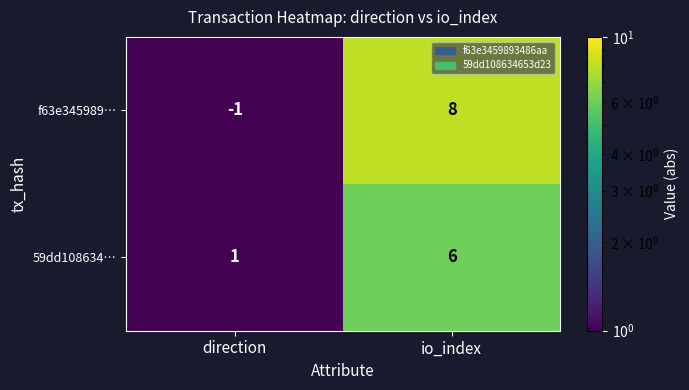

How many data points does each series have?

2